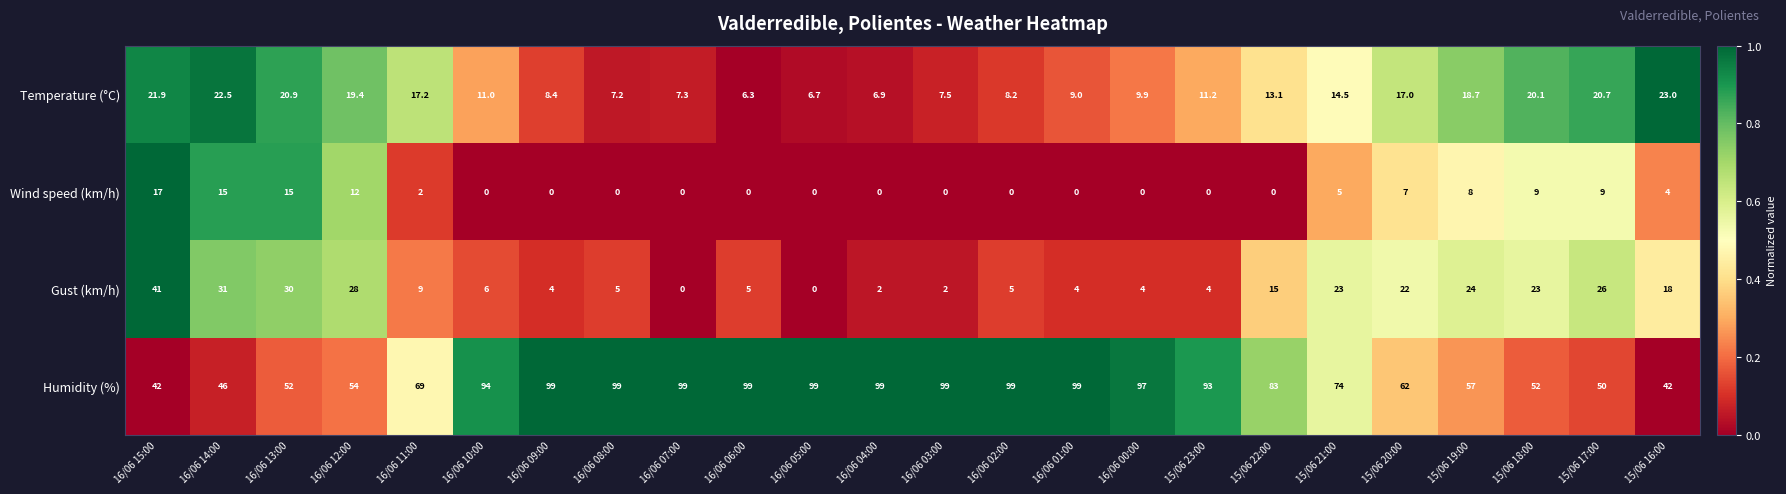

What is the difference between the maximum and minimum values in the Wind speed (km/h) series?

17.0